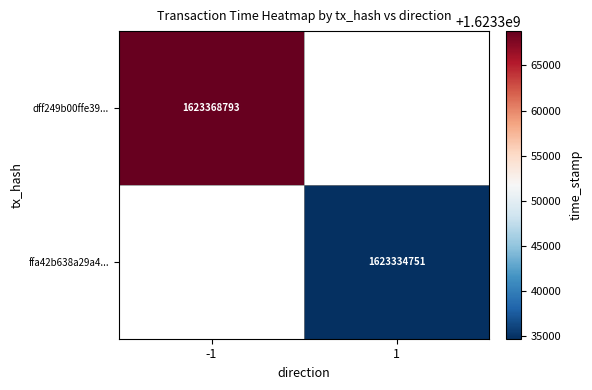

Is it true that ffa42b638a29a4... equals 715944685 at 1?

False